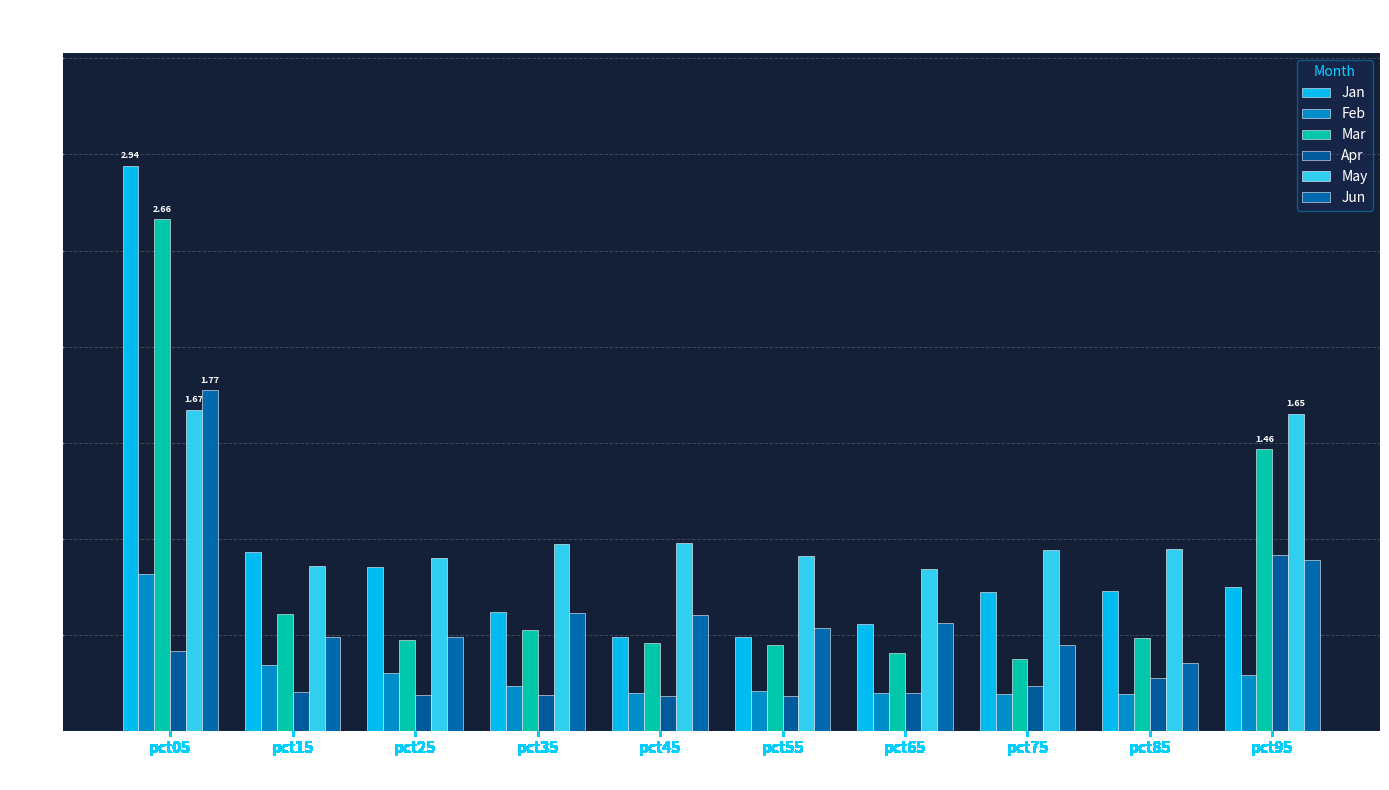

List the labels in order of Feb value, largest first.

pct05, pct15, pct25, pct95, pct35, pct55, pct65, pct45, pct75, pct85